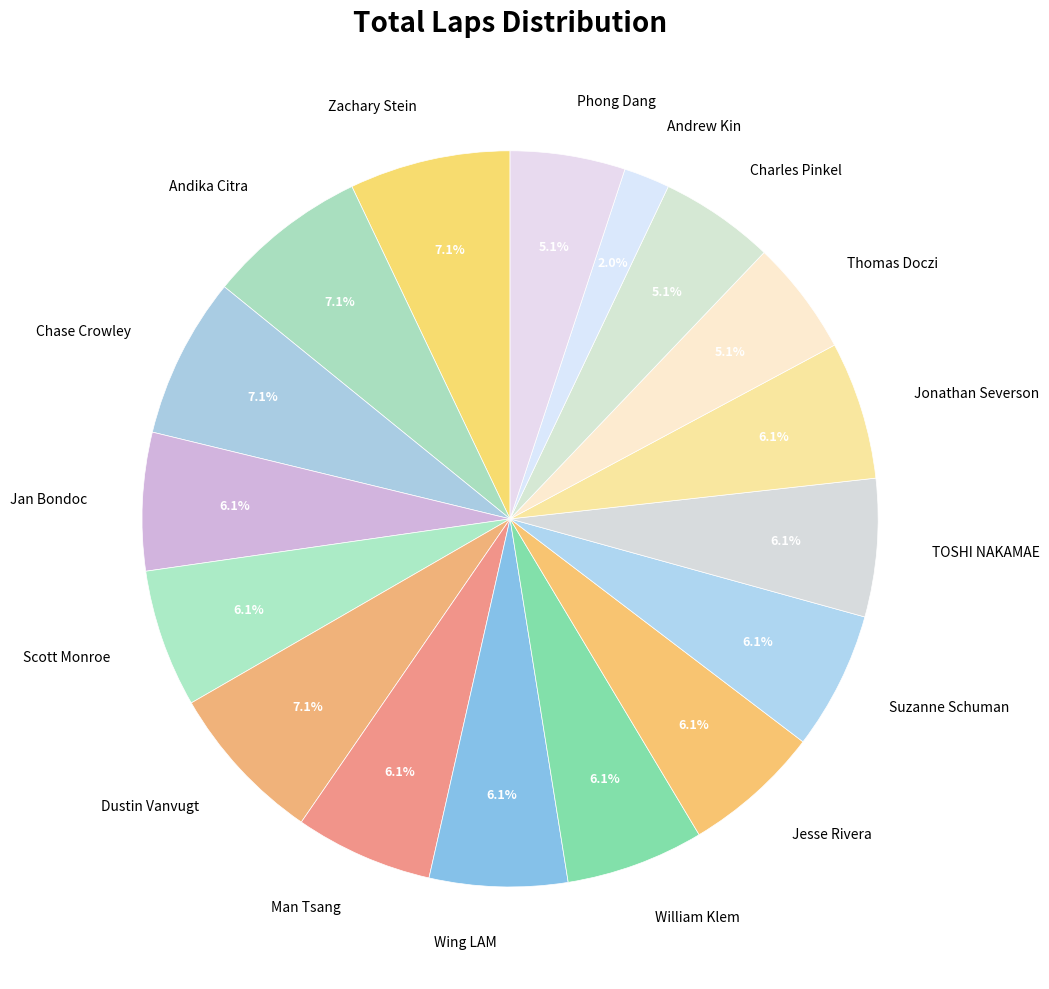

Approximately how many times larger is the value at Jan Bondoc compared to Jonathan Severson?

1.0